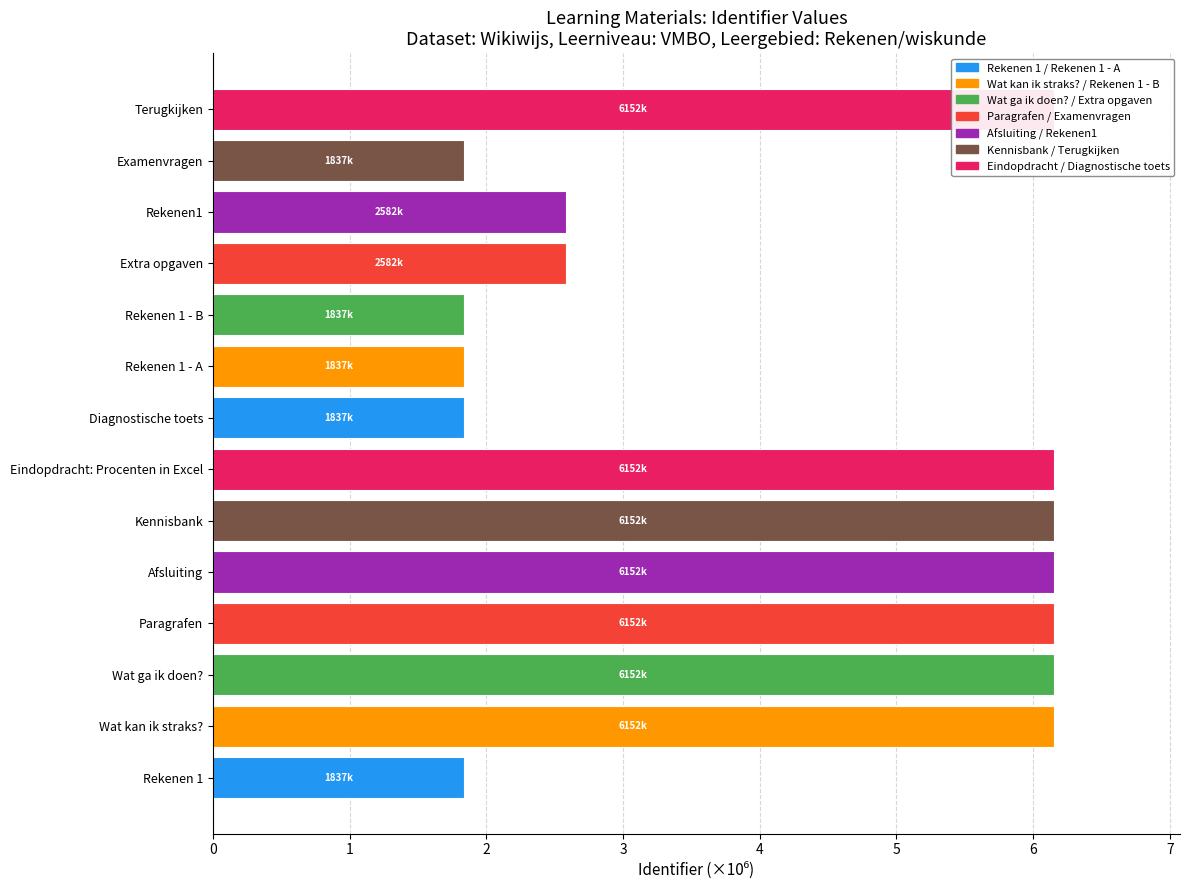

Rank the categories by value from lowest to highest.

Rekenen 1, Diagnostische toets, Rekenen 1 - A, Rekenen 1 - B, Examenvragen, Extra opgaven, Rekenen1, Wat kan ik straks?, Wat ga ik doen?, Paragrafen, Afsluiting, Kennisbank, Eindopdracht: Procenten in Excel, Terugkijken